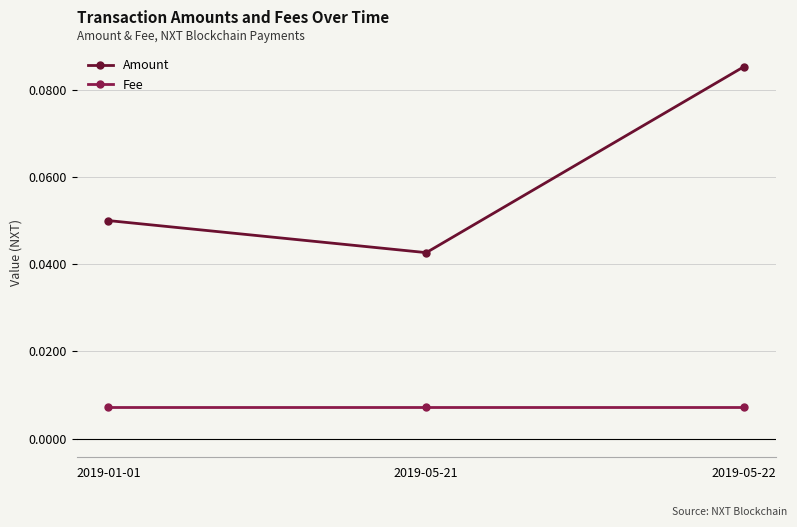

How many categories are shown in the chart?

3